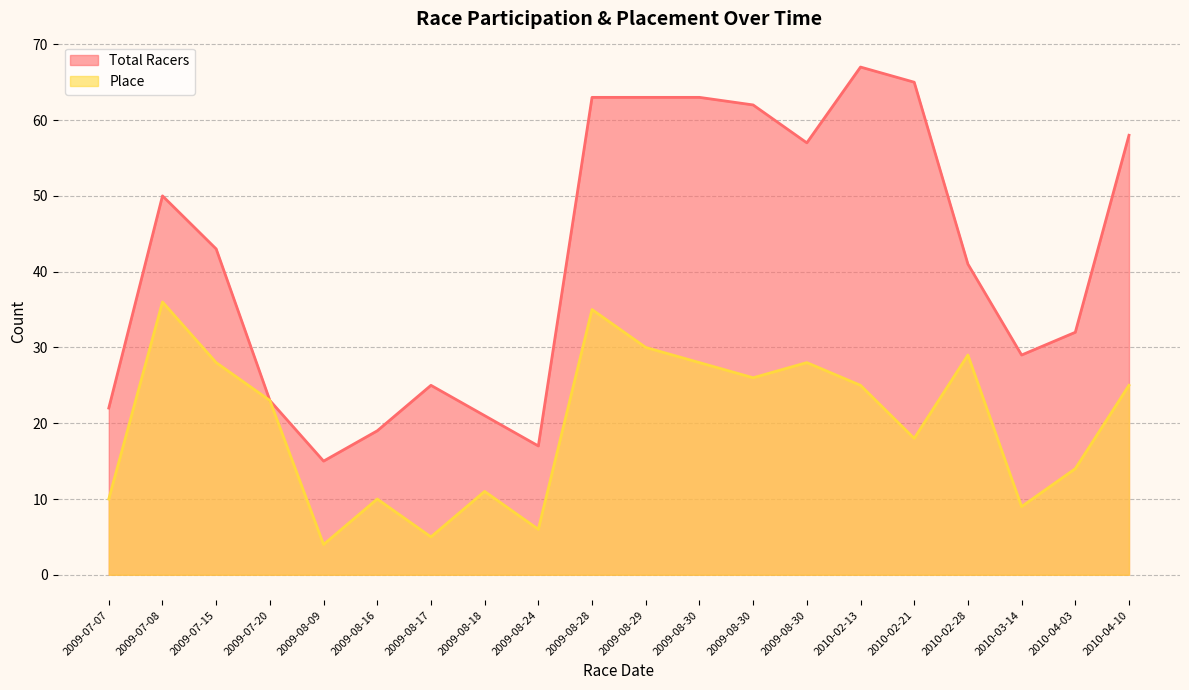

At which label does Total Racers reach its minimum?

2009-08-09